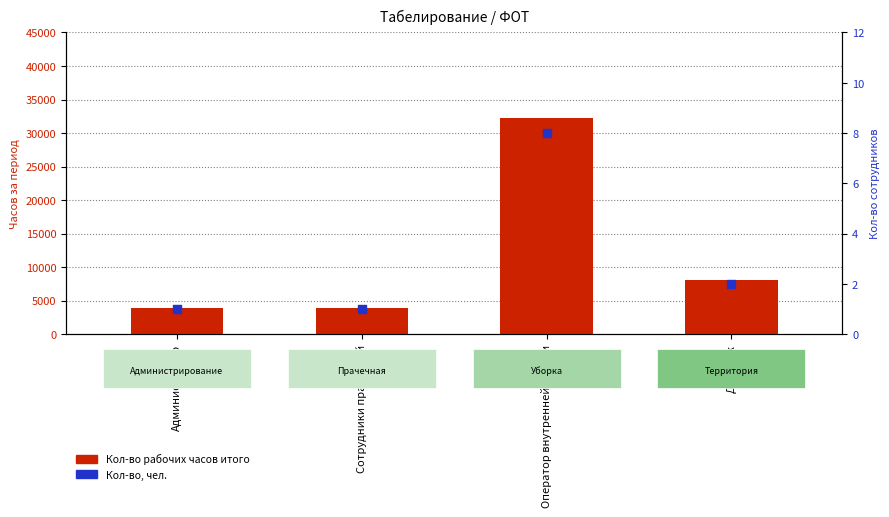

Which series reaches the minimum Y coordinate?

Кол-во, чел.